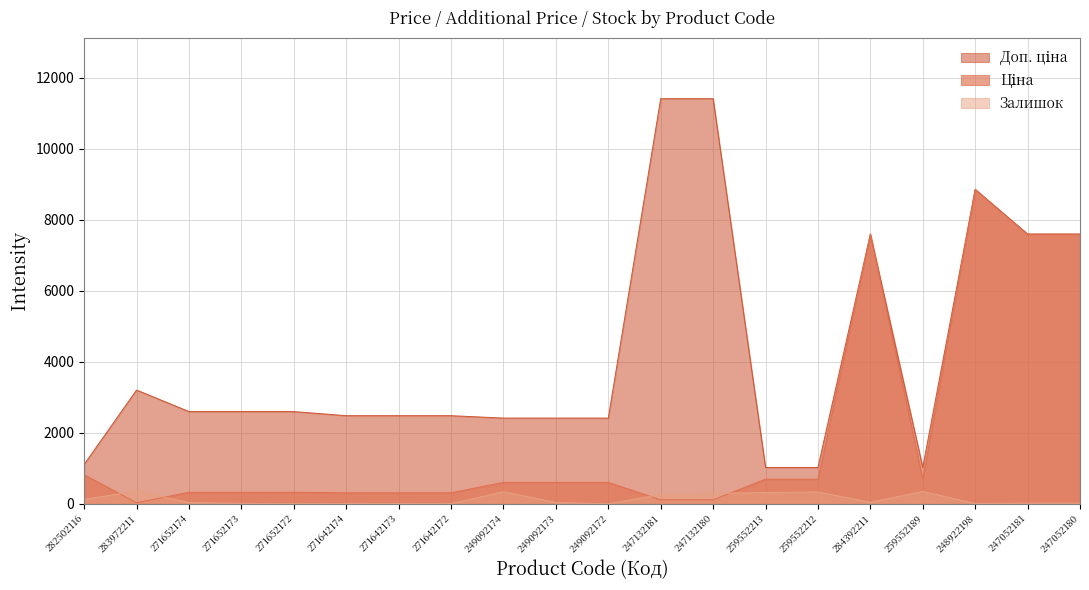

What is the value of the Ціна point at the 18th from the left?

8856.7